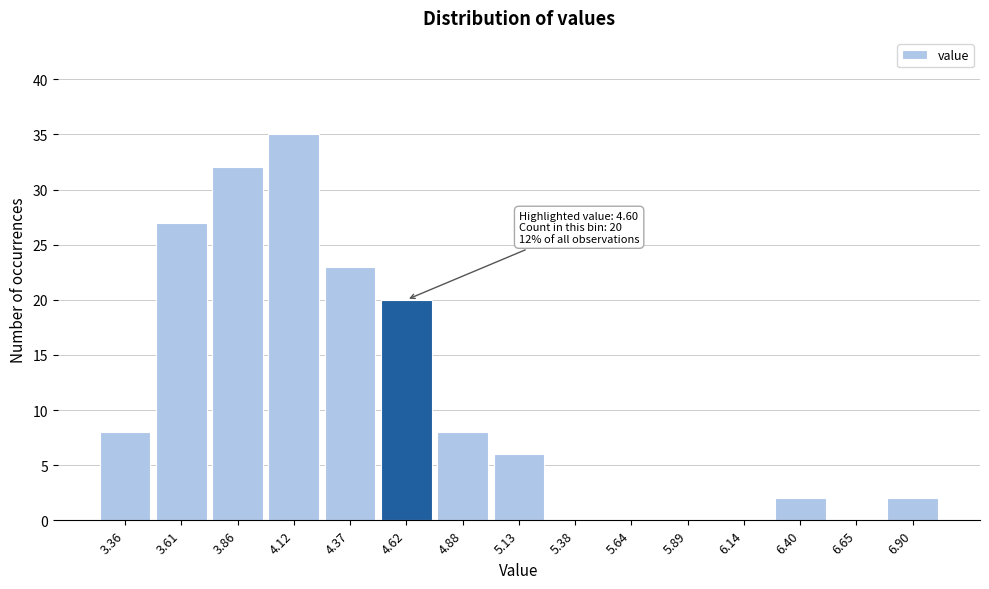

Which range on the x-axis has the tallest bar?

4.00 to 4.25